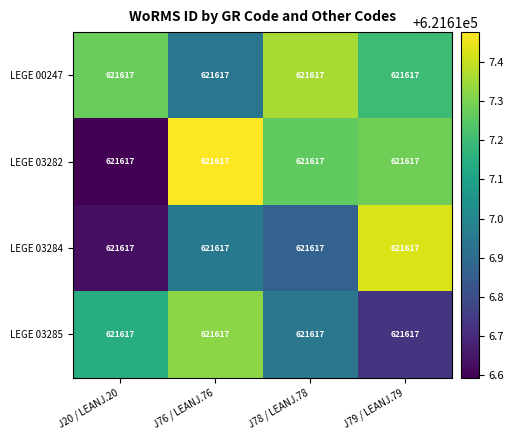

The LEGE 00247 series shows 860697.4 at J20 / LEANJ.20. True or false?

False